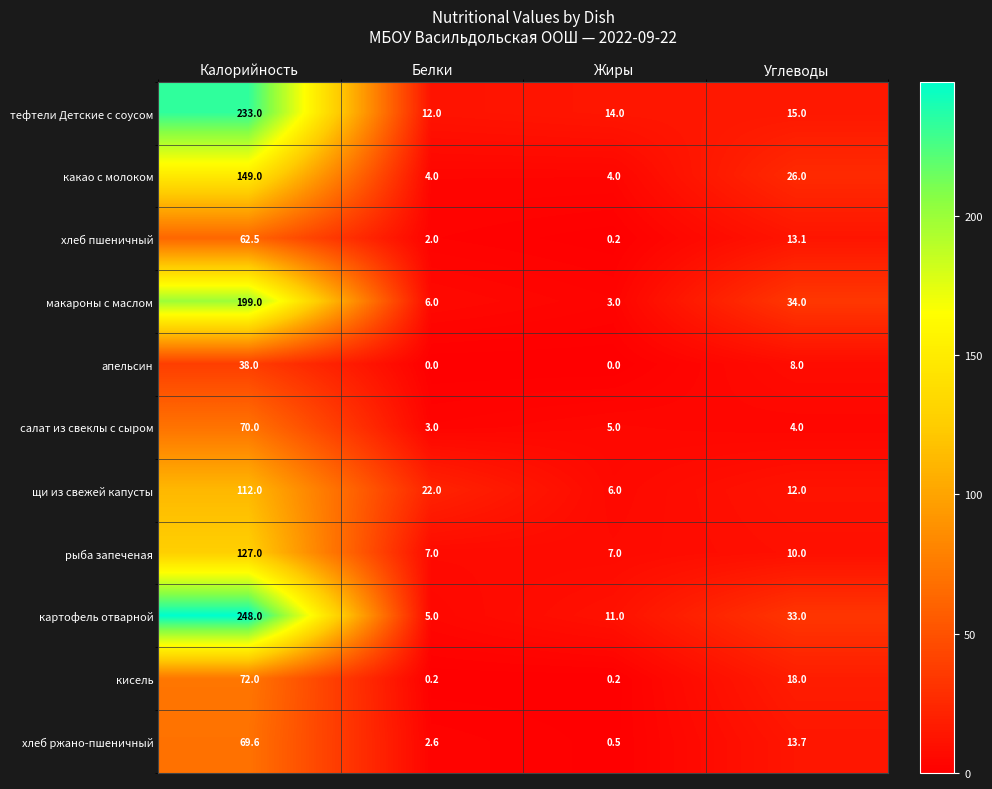

How many series are shown in this chart?

11